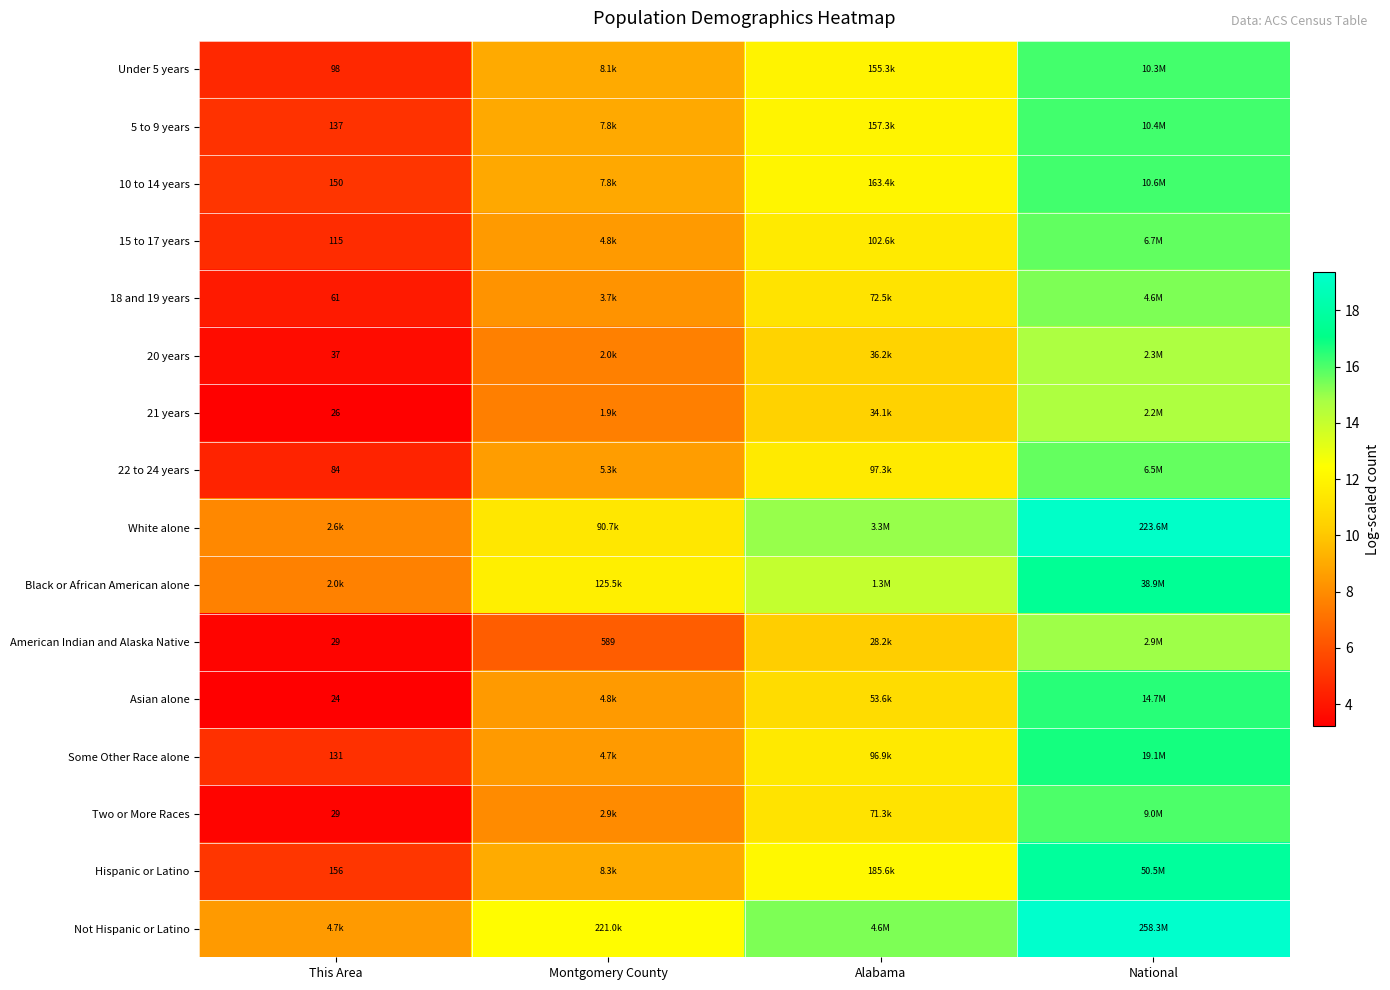

Rank the categories by Two or More Races value from highest to lowest.

National, Alabama, Montgomery County, This Area